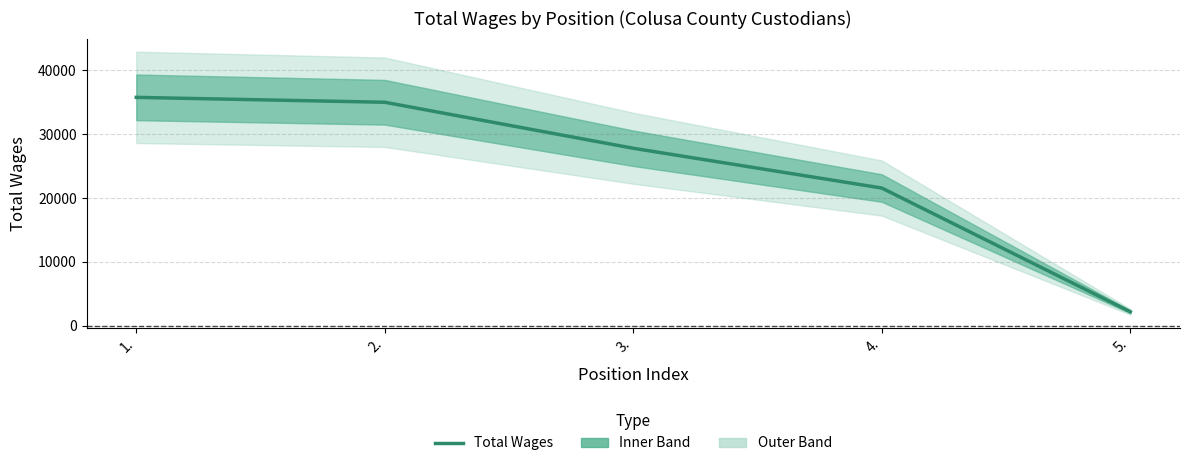

What is the difference between the values at 1. and 3.?

7978